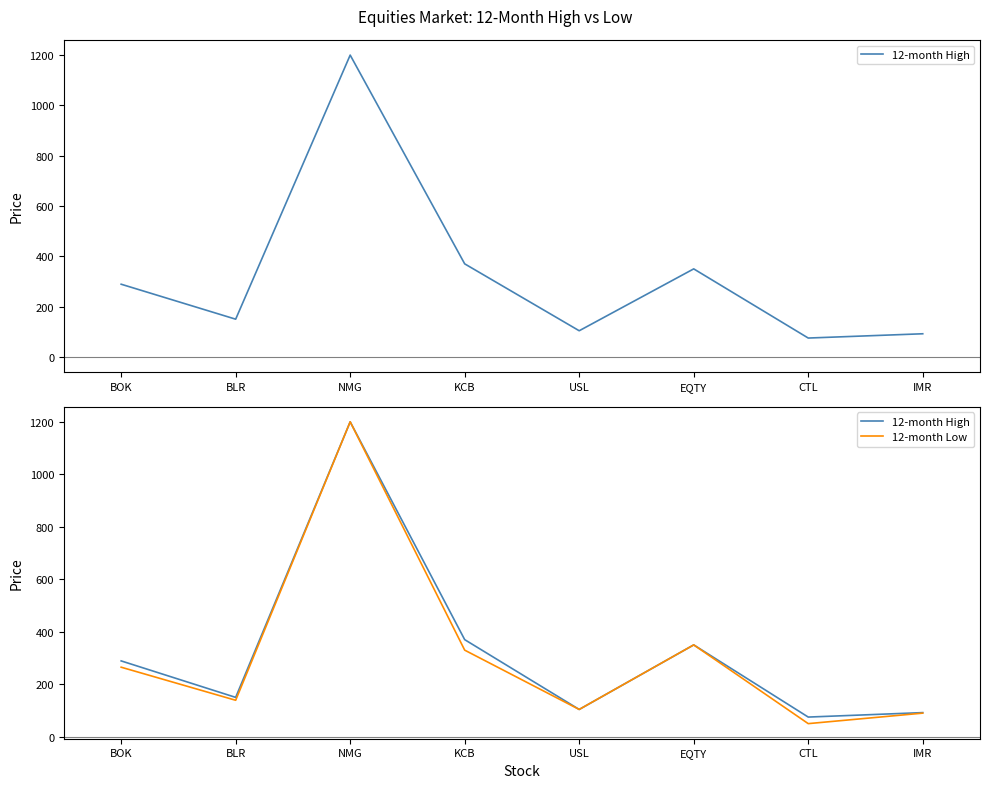

At which category is the sum across all series the highest?

NMG